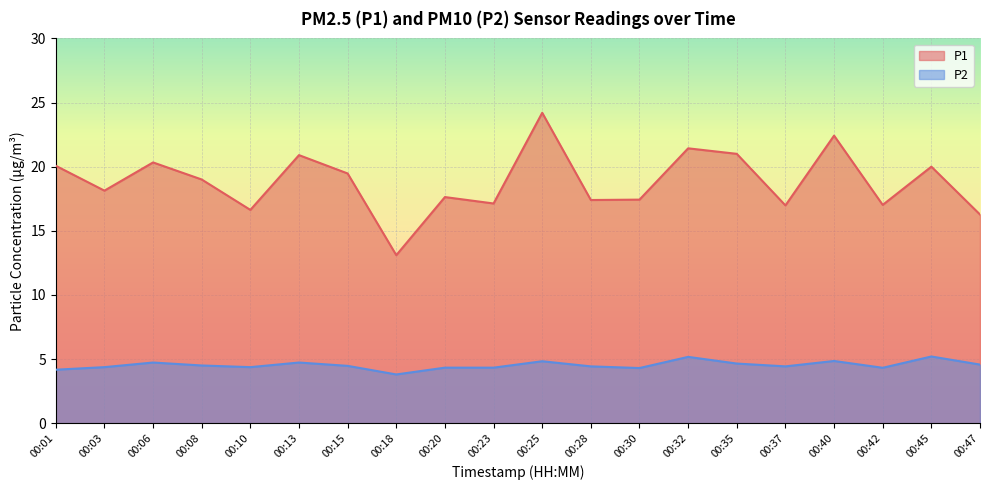

Reading right to left, transcribe all the data shown in this chart.

P1: 00:47=16.3	00:45=20.0	00:42=17.0	00:40=22.4	00:37=17.0	00:35=21.0	00:32=21.4	00:30=17.4	00:28=17.4	00:25=24.2	00:23=17.1	00:20=17.6	00:18=13.1	00:15=19.5	00:13=20.9	00:10=16.6	00:08=19.0	00:06=20.3	00:03=18.1	00:01=20.1
P2: 00:47=4.6	00:45=5.2	00:42=4.3	00:40=4.8	00:37=4.4	00:35=4.7	00:32=5.2	00:30=4.3	00:28=4.4	00:25=4.8	00:23=4.3	00:20=4.3	00:18=3.8	00:15=4.5	00:13=4.7	00:10=4.4	00:08=4.5	00:06=4.7	00:03=4.4	00:01=4.2